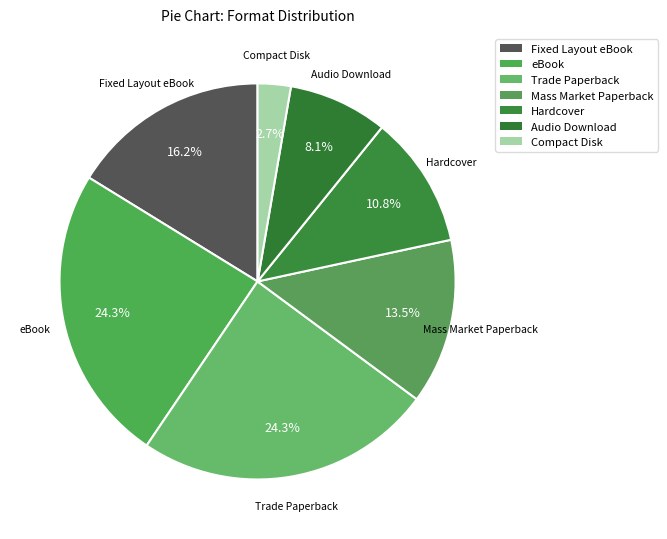

Rank the categories by value from lowest to highest.

Compact Disk, Audio Download, Hardcover, Mass Market Paperback, Fixed Layout eBook, eBook, Trade Paperback